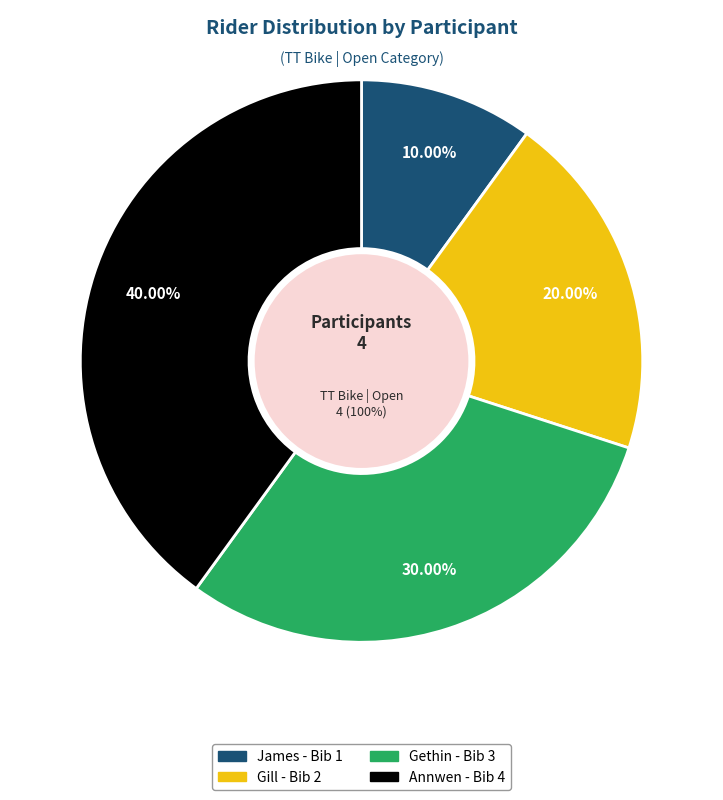

Is it true that Gethin is 43% of the pie?

False